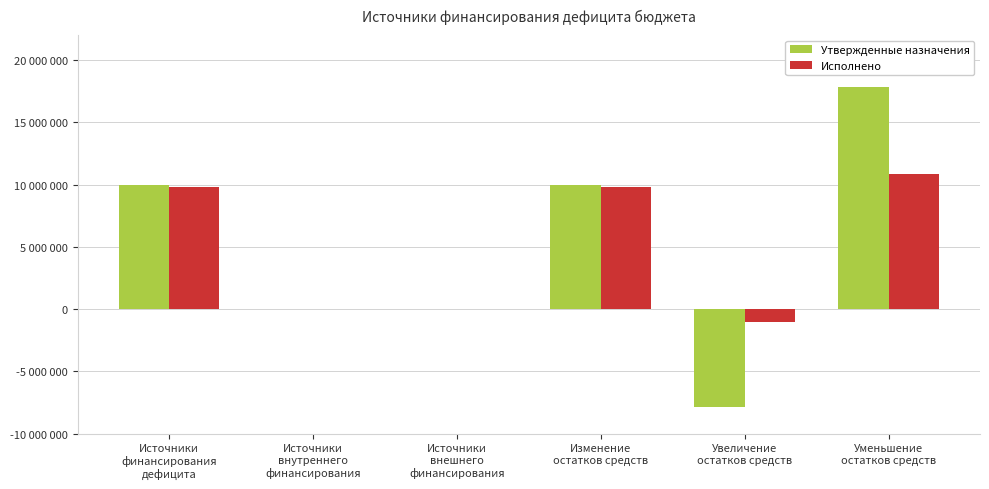

What are all the series names shown in the legend?

Утвержденные назначения, Исполнено